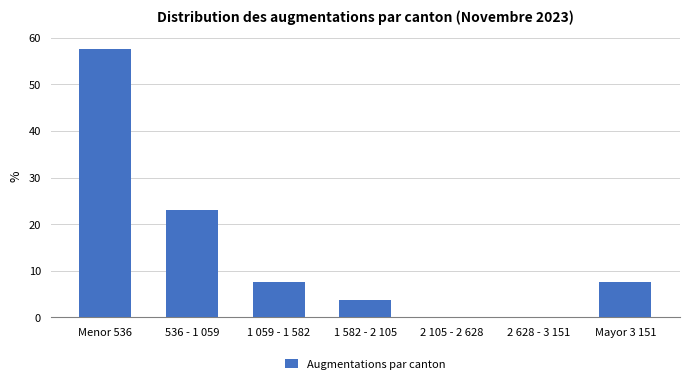

Reading right to left, what are all the values shown in this chart?

Mayor 3 151=7.7	2 628 - 3 151=0.0	2 105 - 2 628=0.0	1 582 - 2 105=3.8	1 059 - 1 582=7.7	536 - 1 059=23.1	Menor 536=57.7